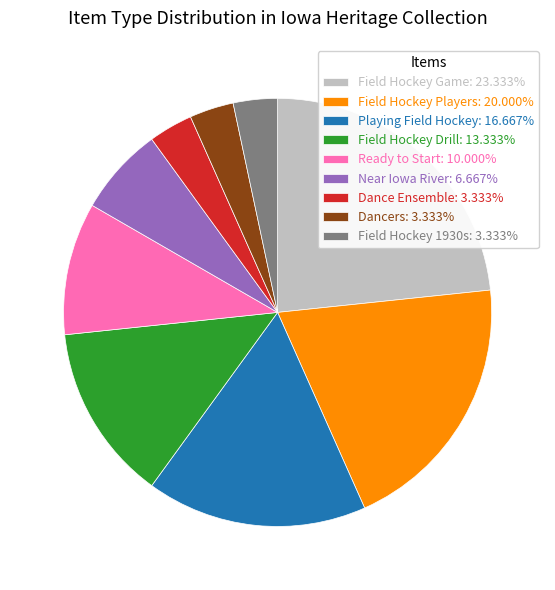

What is the ratio of the value at Near Iowa River: 6.667% to the value at Field Hockey 1930s: 3.333%?

2.0